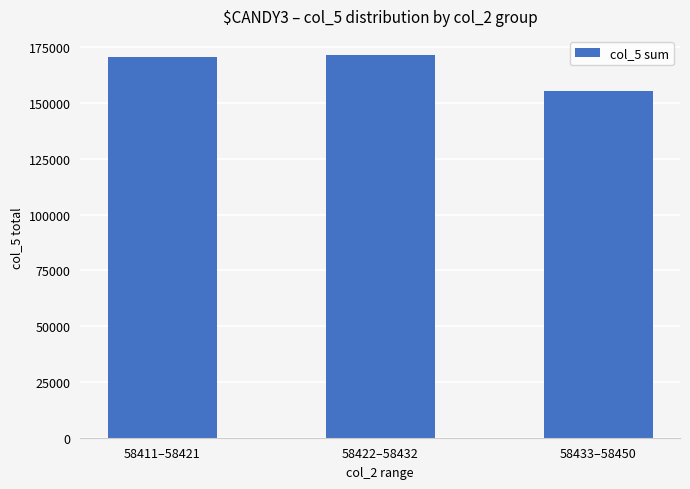

Approximately how many times larger is the value at 58422–58432 compared to 58433–58450?

1.1